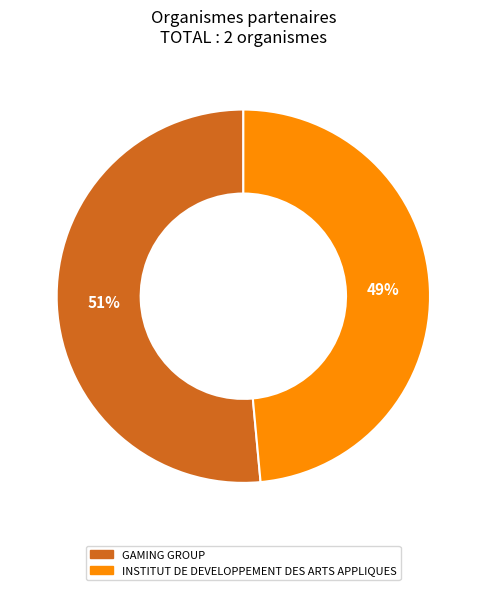

To the nearest percent, what portion does GAMING GROUP represent?

51%